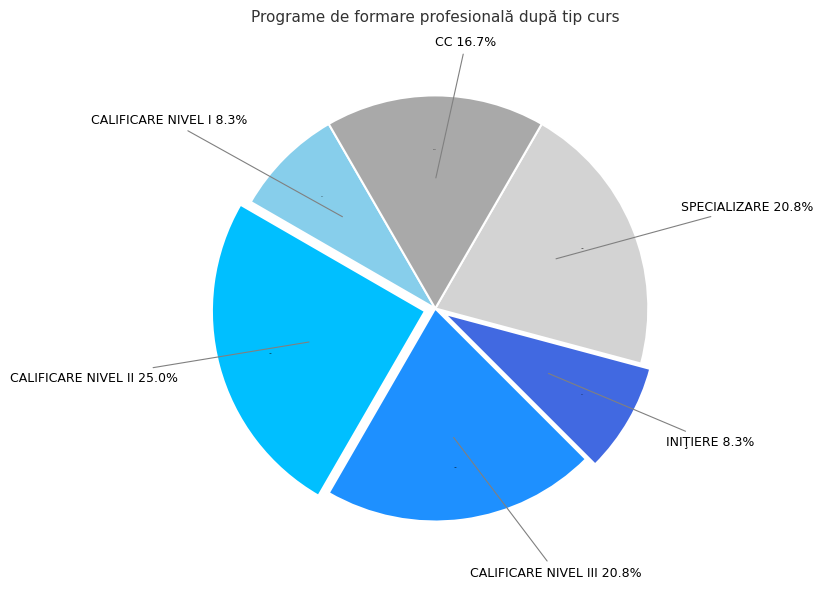

What percentage is the CALIFICARE NIVEL III slice, to the nearest percent?

21%